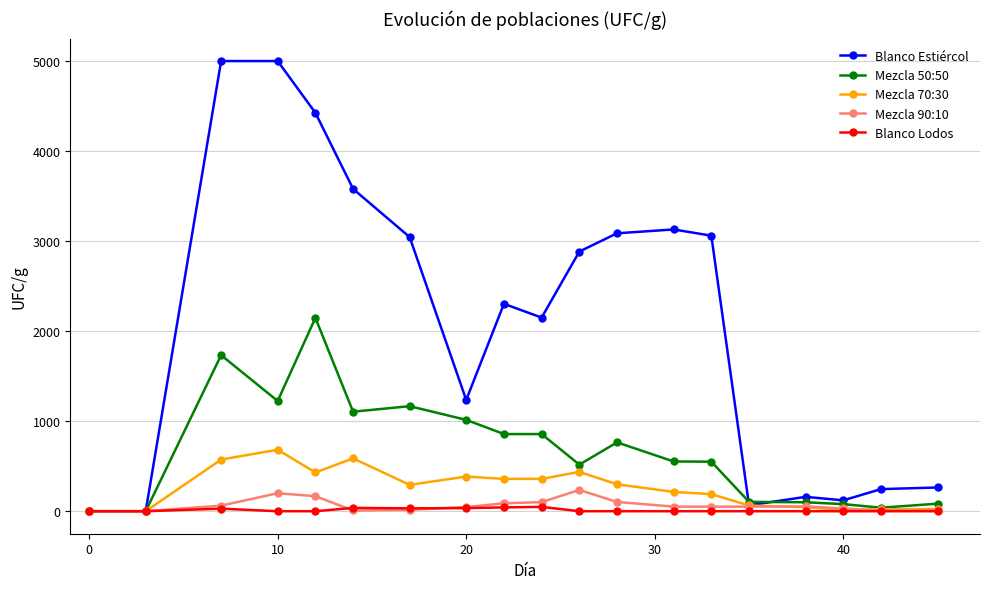

Which series has the largest range (max minus min)?

Blanco Estiércol